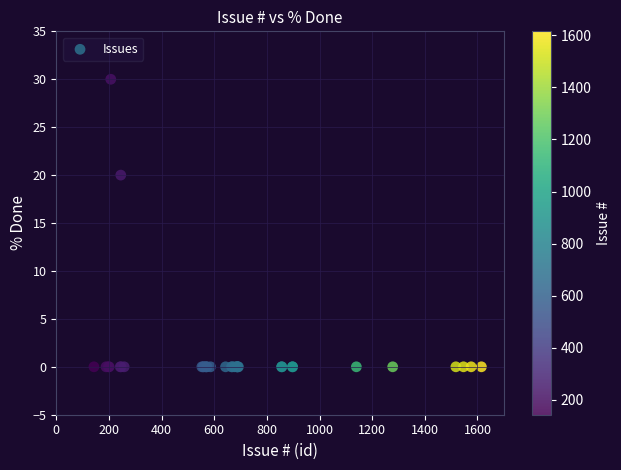

What Y value in the scatter plot is closest to 15?

20